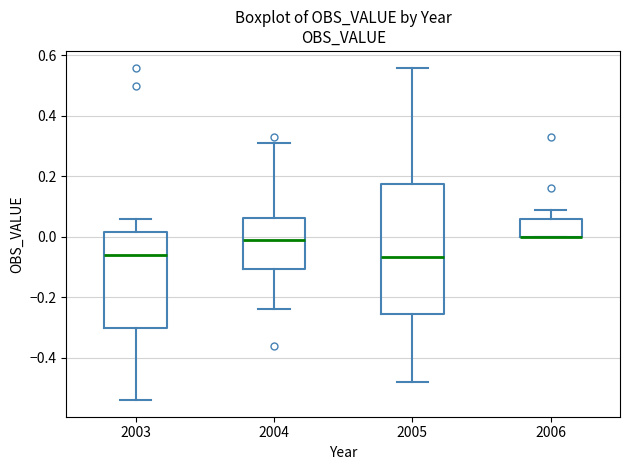

Where is the upper edge of the box at x = 2004 on the y-axis? The values are not printed on the chart, so give them approximately, as read against the axis.

0.06